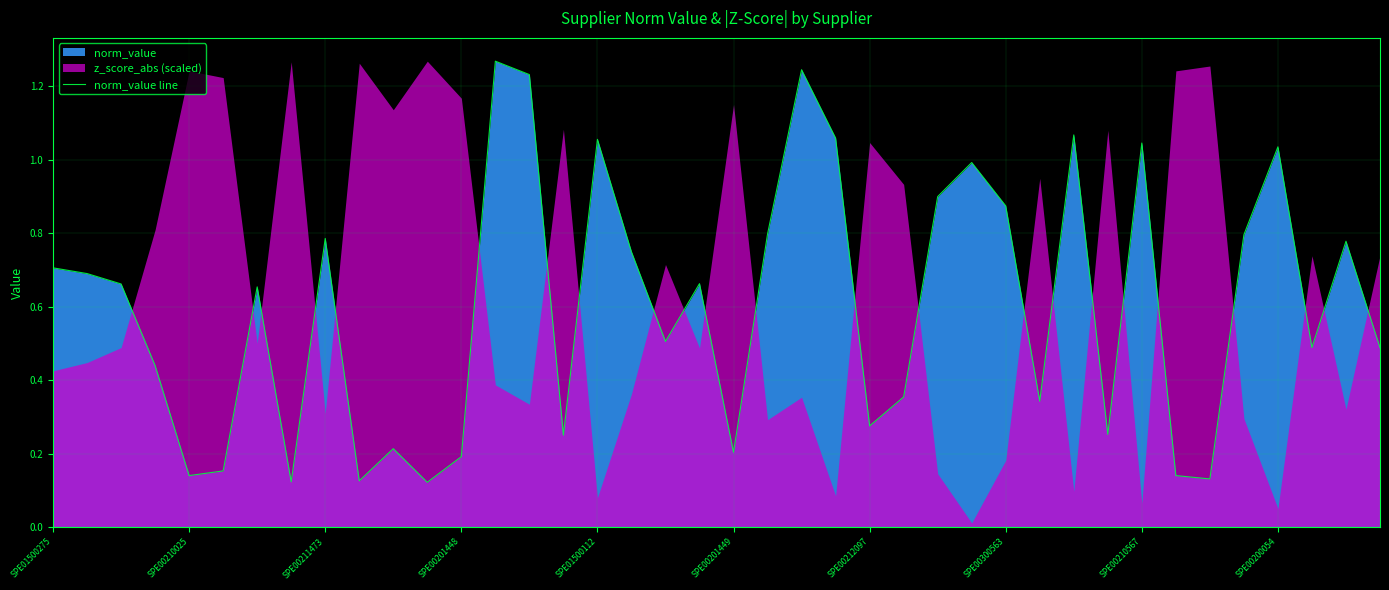

What is the difference between the maximum and minimum values?

1.1